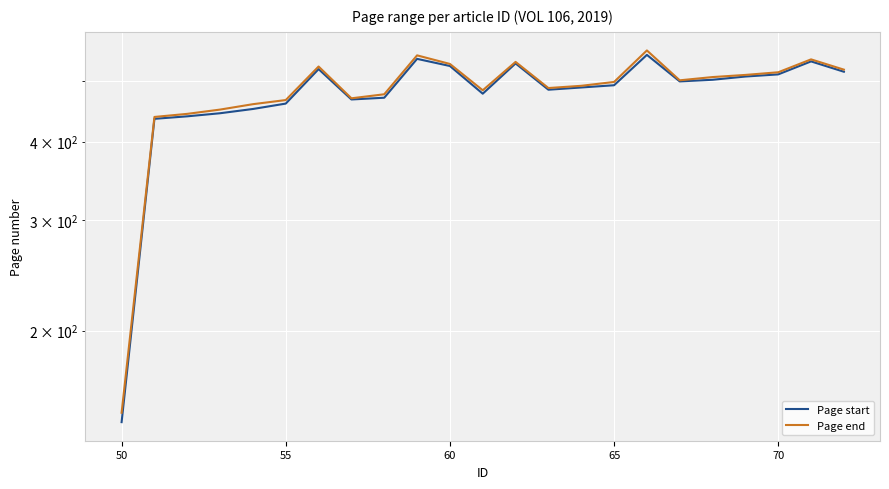

Reading left to right, extract all data points from this chart.

Page start: 143	435	439	444	451	460	522	467	470	542	528	477	533	484	488	492	550	499	502	508	512	537	517
Page end: 148	438	443	450	459	466	527	469	476	549	532	483	536	487	491	498	559	501	507	511	516	541	521